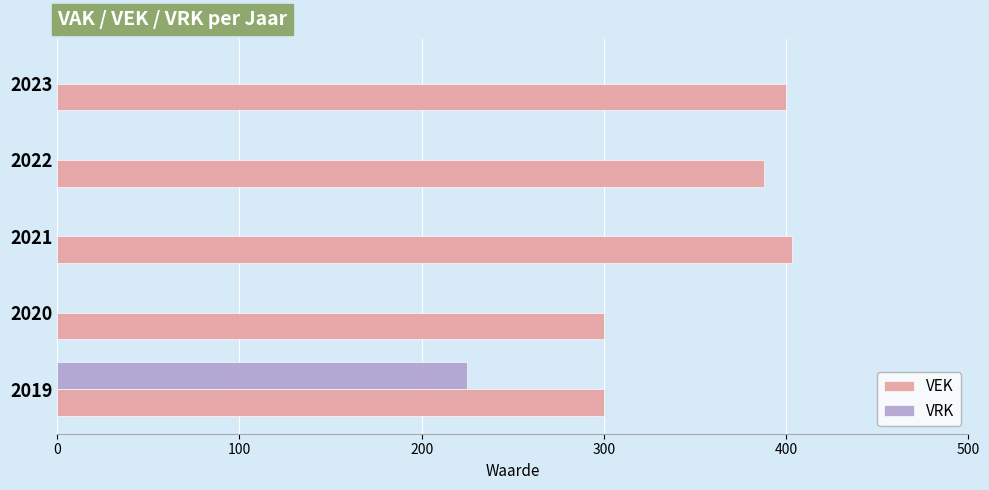

At which label is VEK closest to 351?

2022